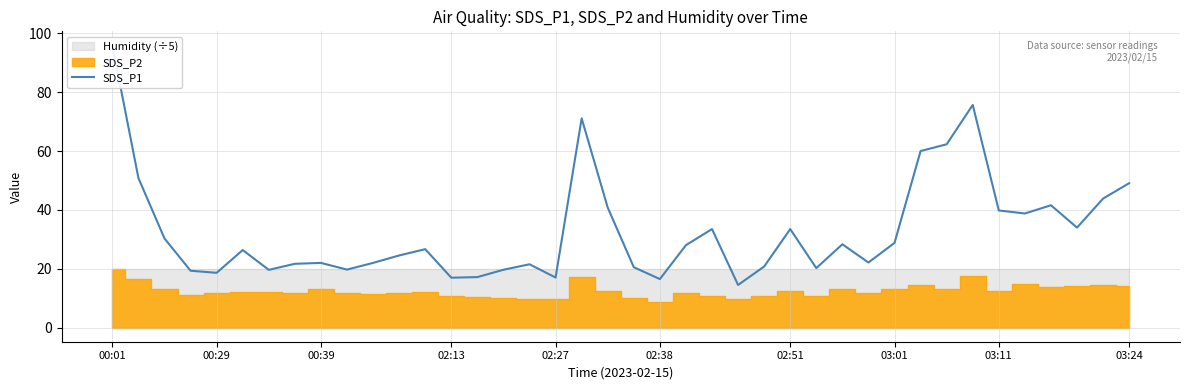

What is the change in value from 12 to 37?

+7.3